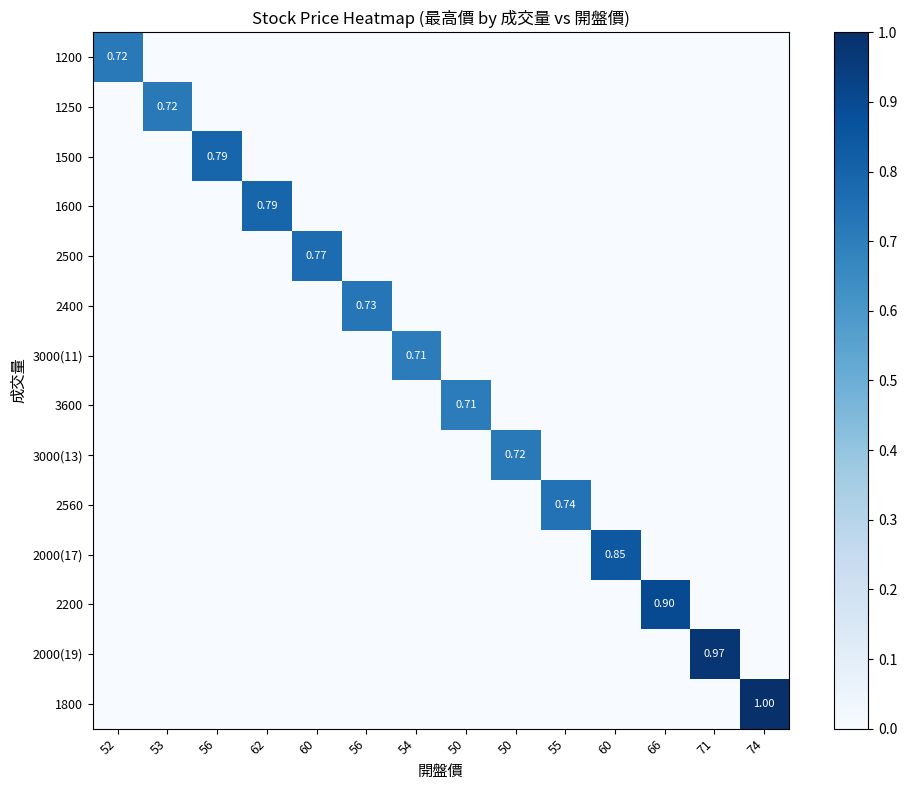

Count the 1200 values in the range 0 to 1.

14